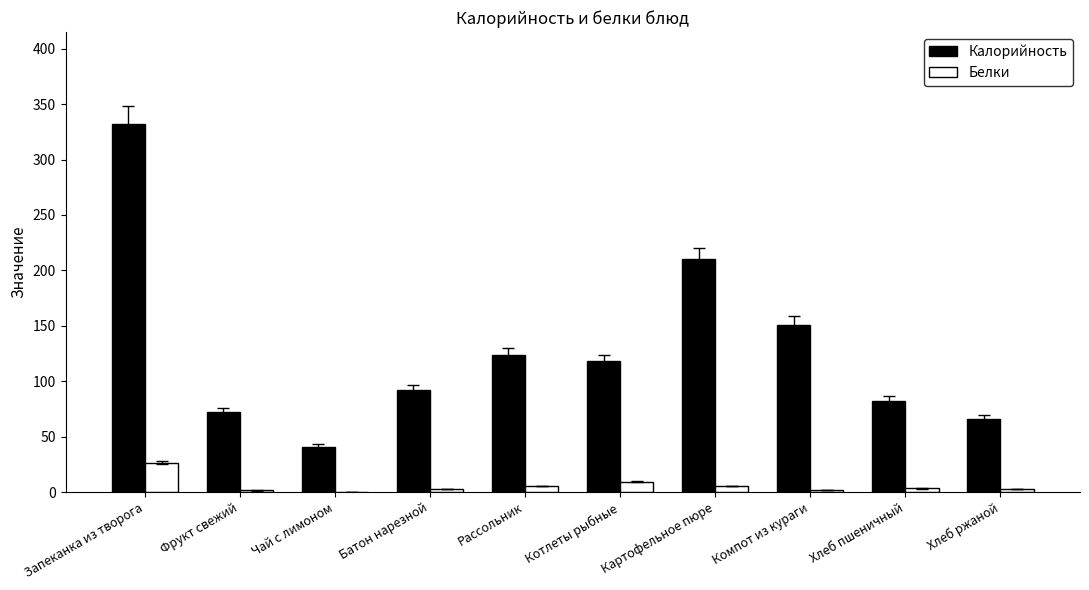

Between Фрукт свежий and Картофельное пюре, which series saw the biggest shift?

Калорийность